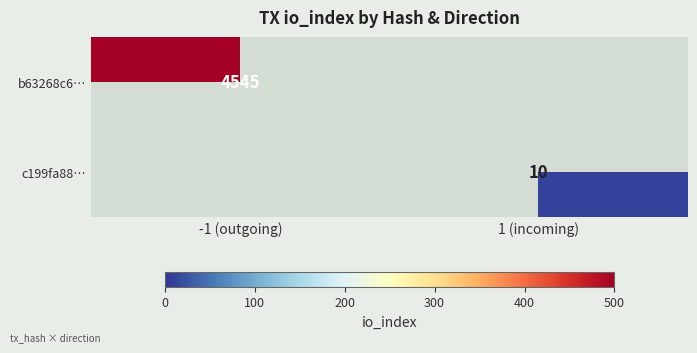

Is the value of b63268c6… at -1 (outgoing) greater than the value of c199fa88… at 1 (incoming)?

Yes